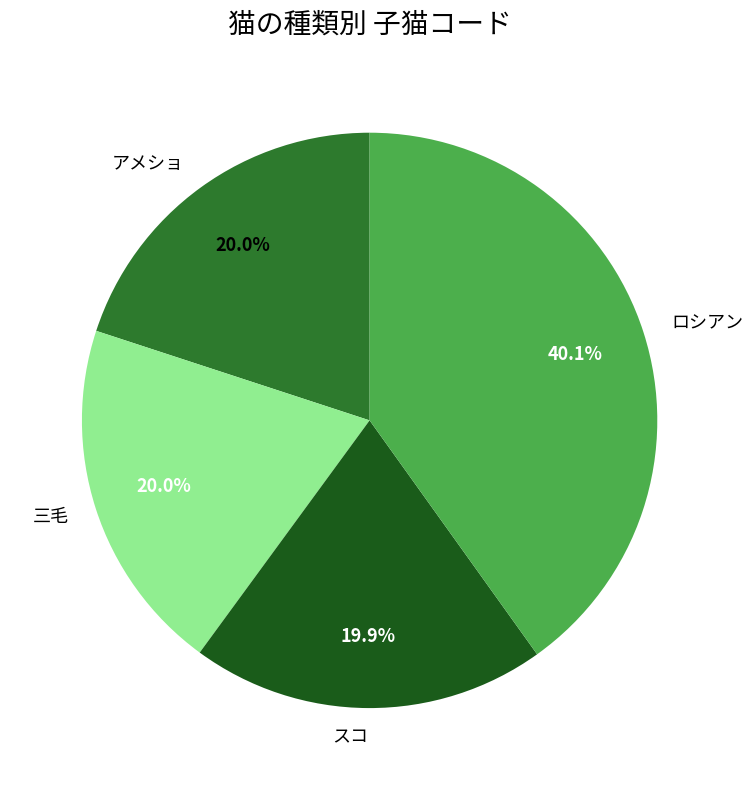

What portion of the pie excludes スコ?

80.1%